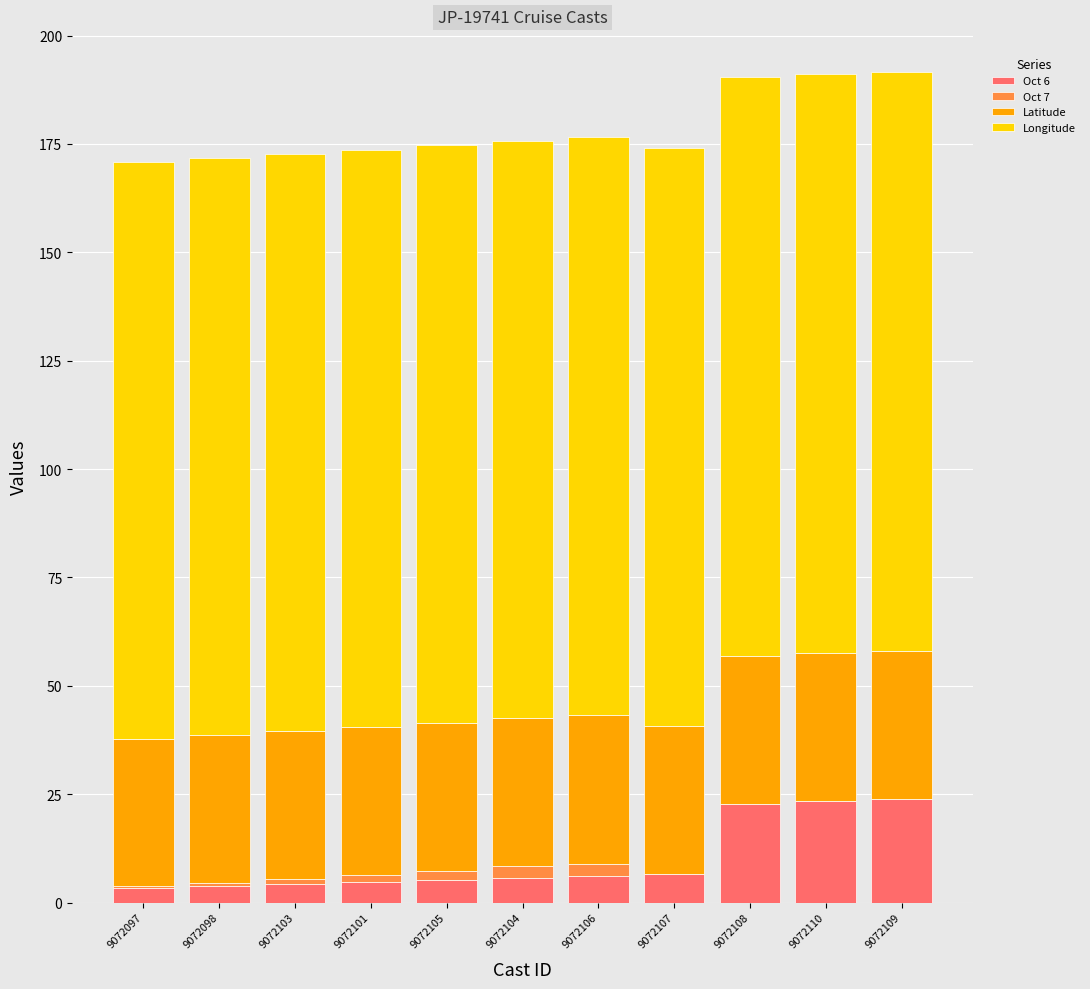

What are all the series names shown in the legend?

Oct 6, Oct 7, Latitude, Longitude